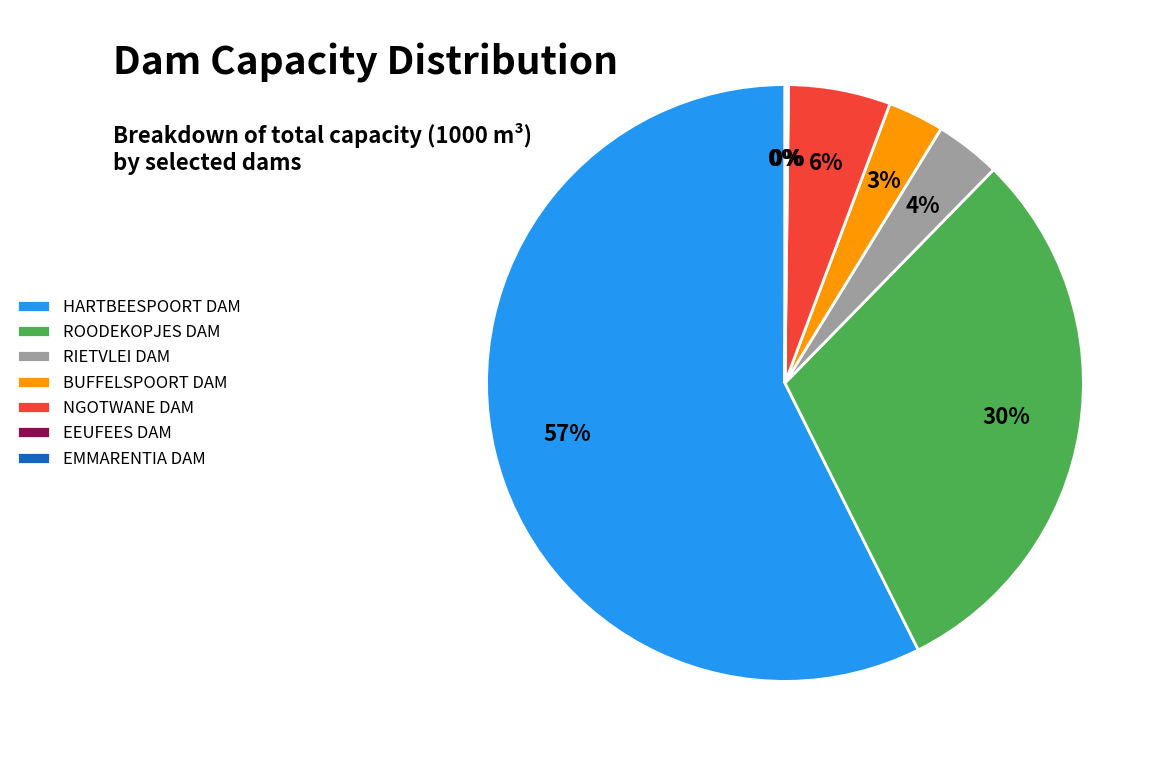

The NGOTWANE DAM slice represents 6% of the pie. True or false?

True